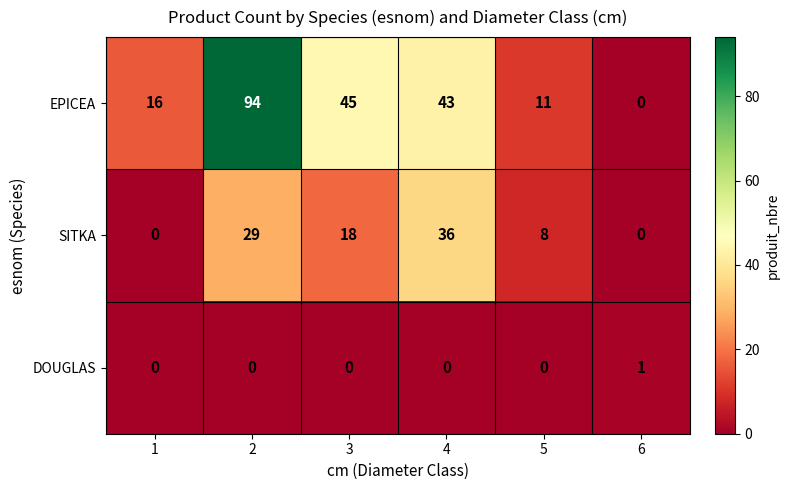

What is the sum of all EPICEA values?

209